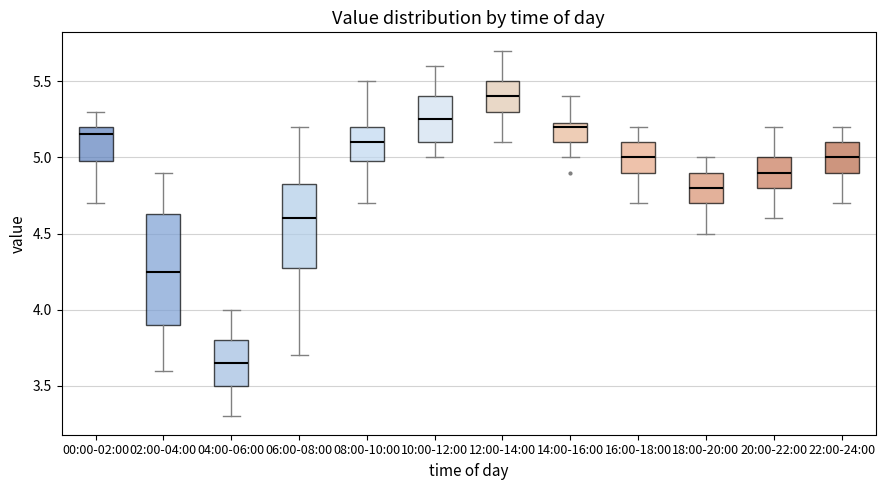

Which box has the highest median line?

12:00-14:00